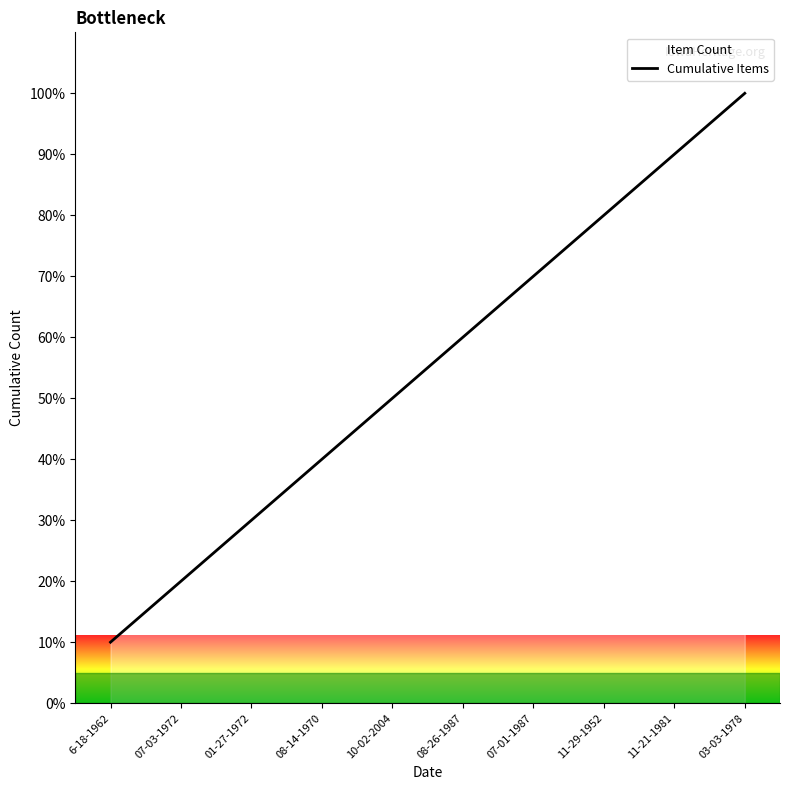

What is the label of the 1st point from the left?

6-18-1962